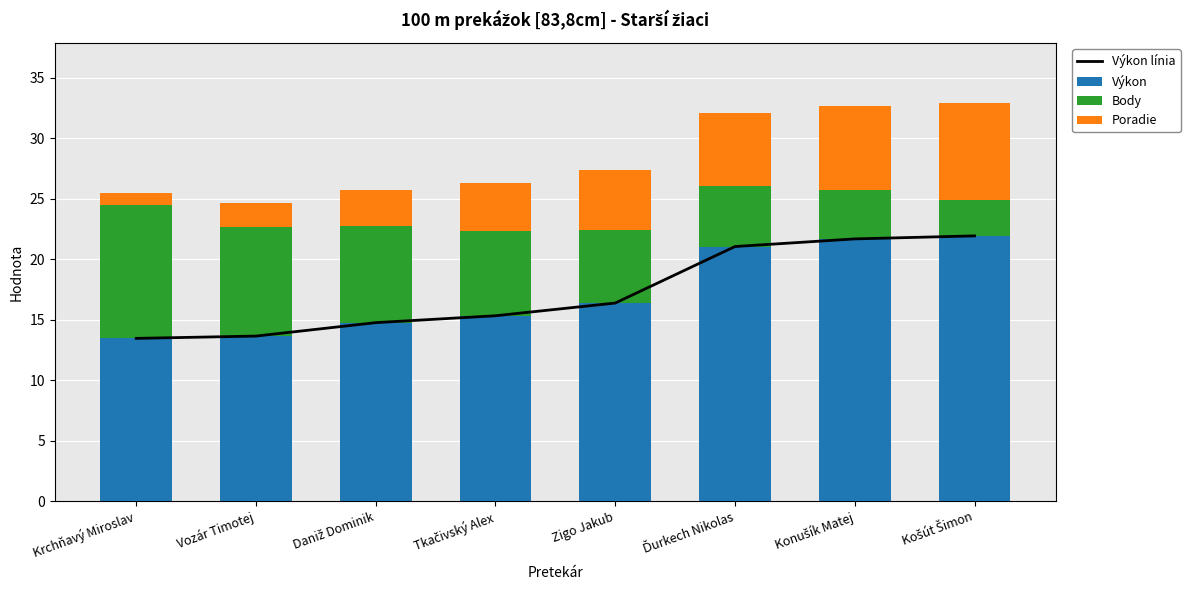

What value does the Body series have at Ďurkech Nikolas?

5.0